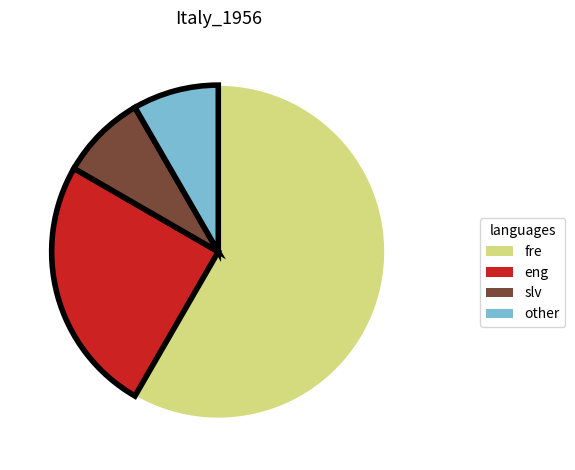

Combined, do other and eng account for over 50%?

No